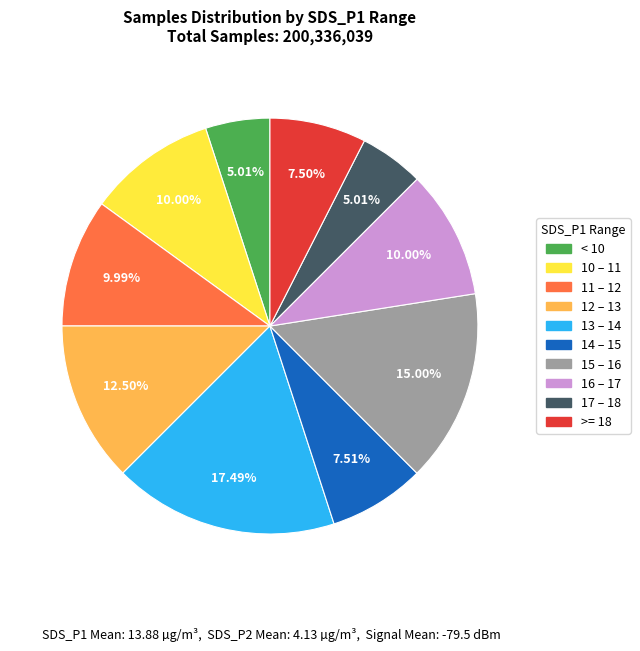

Is there a majority slice in this chart?

No